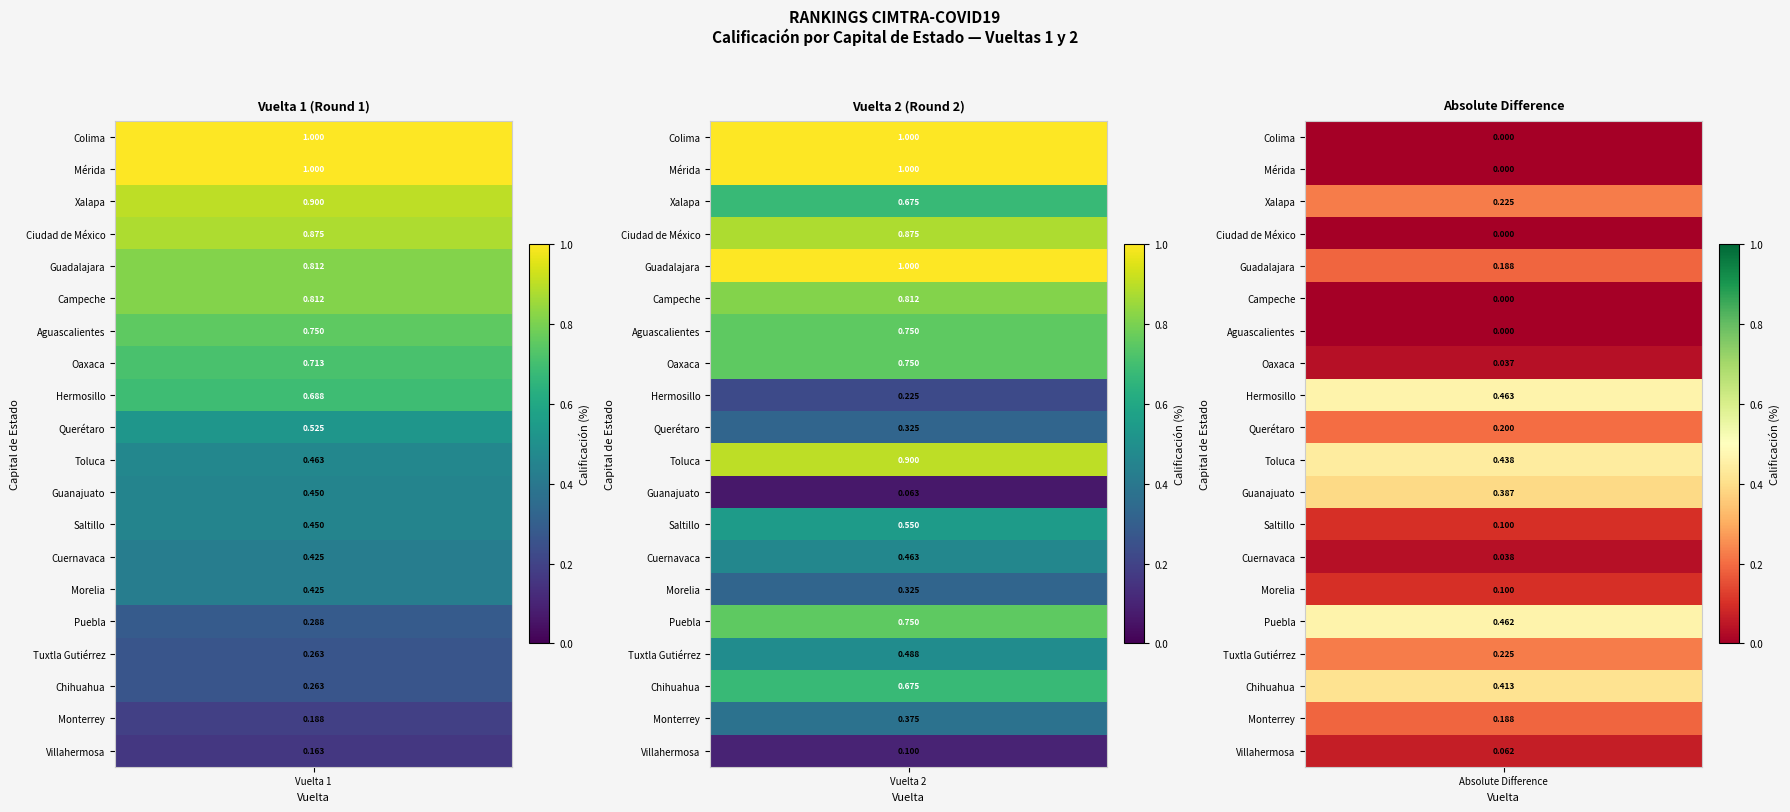

What is the sum of the Oaxaca values at 1 and 0?

1.5